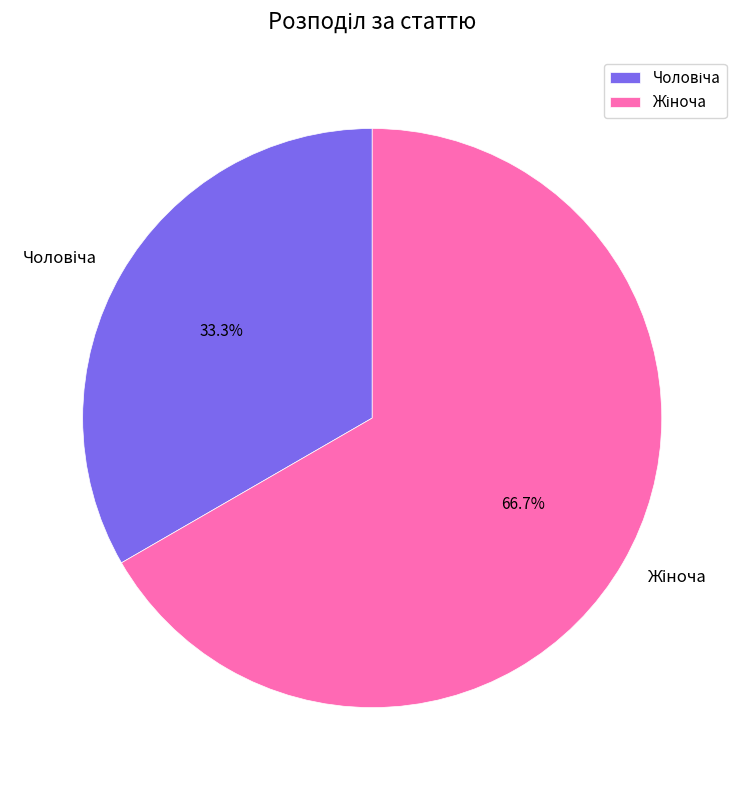

Is there any slice that represents more than half of the pie?

Yes